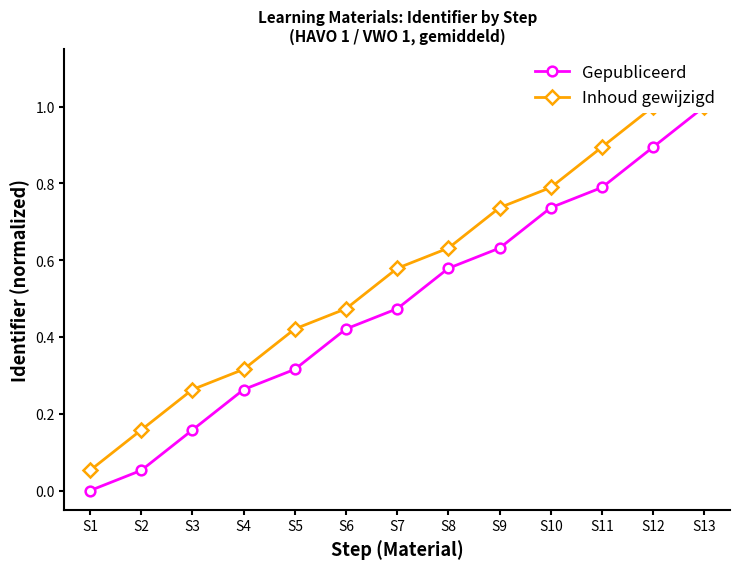

What is the sum of all Gepubliceerd values?

6.3